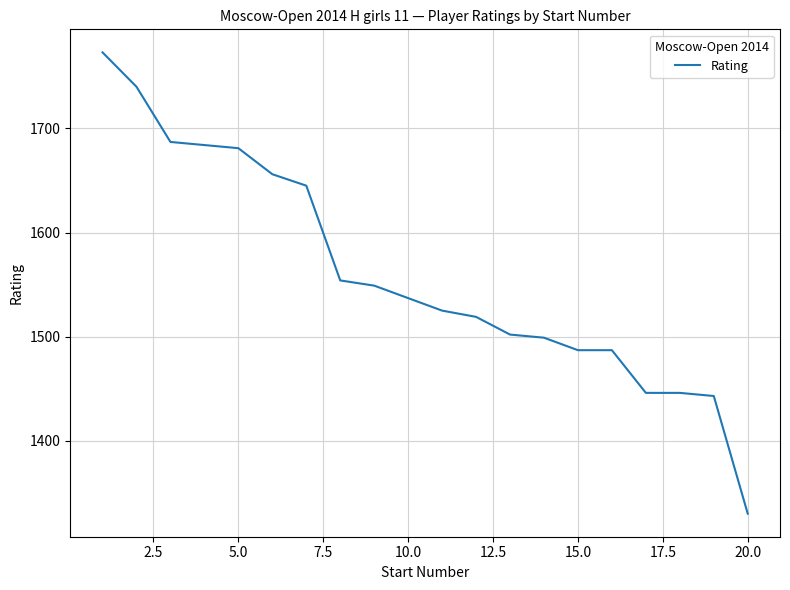

What is the minimum value shown in the chart?

1330